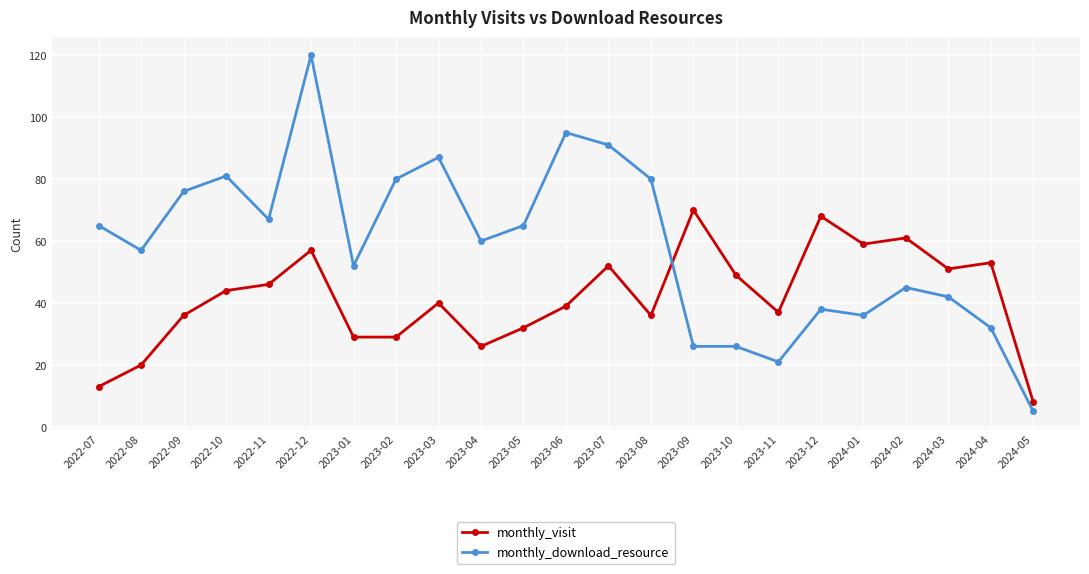

Reading left to right, list all the values displayed in this chart.

monthly_visit: 13	20	36	44	46	57	29	29	40	26	32	39	52	36	70	49	37	68	59	61	51	53	8
monthly_download_resource: 65	57	76	81	67	120	52	80	87	60	65	95	91	80	26	26	21	38	36	45	42	32	5